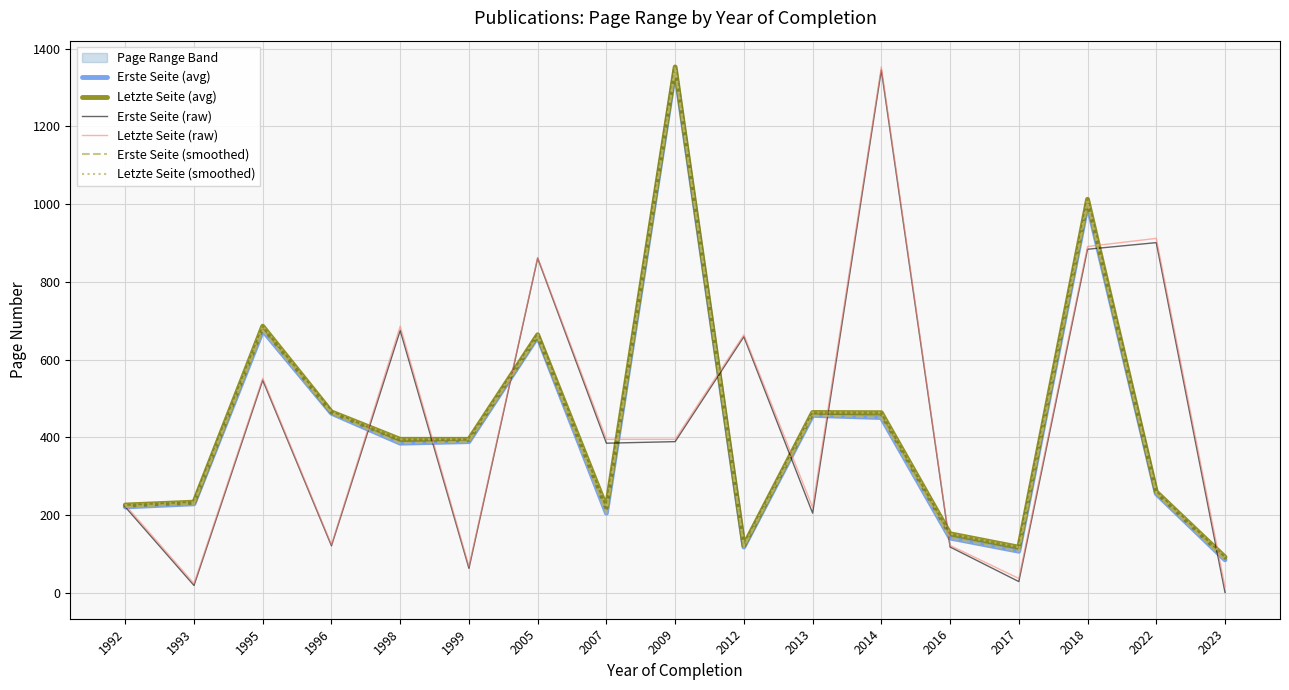

What is the value of the Erste Seite (smoothed) point at the 7th from the left?

659.0